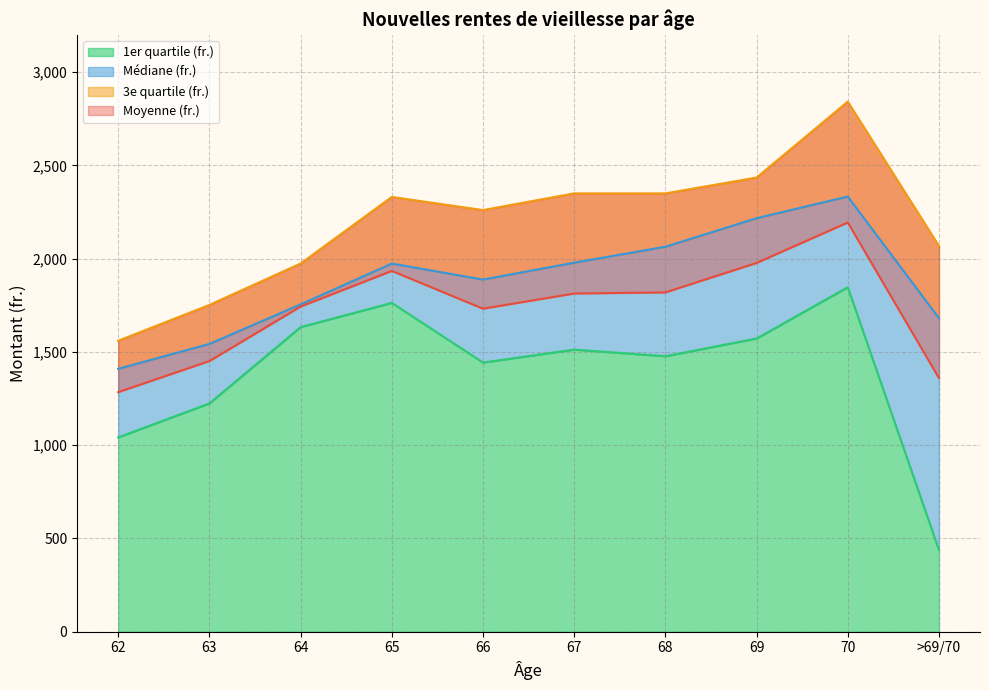

Where does the 3e quartile (fr.) series first go above 2331?

67